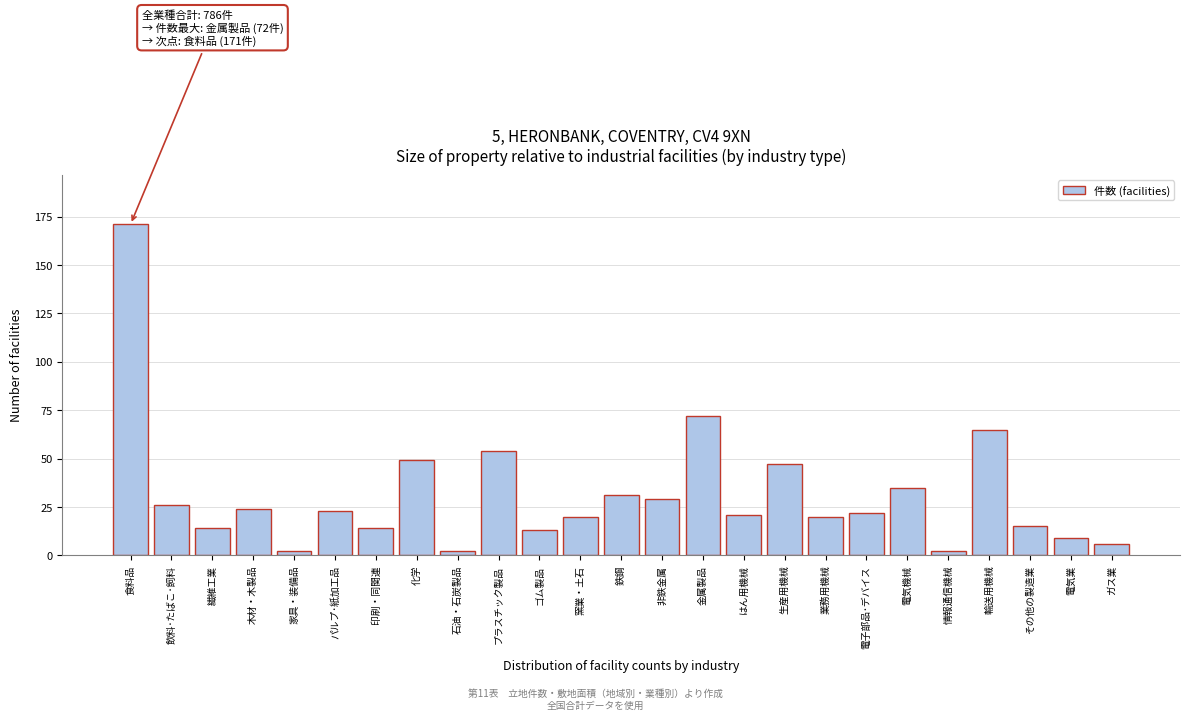

Reading left to right, what are all the values shown in this chart?

食料品=171	飲料･たばこ･飼料=26	繊維工業=14	木材・木製品=24	家具・装備品=2	パルプ･紙加工品=23	印刷・同関連=14	化学=49	石油・石炭製品=2	プラスチック製品=54	ゴム製品=13	窯業・土石=20	鉄鋼=31	非鉄金属=29	金属製品=72	はん用機械=21	生産用機械=47	業務用機械=20	電子部品･デバイス=22	電気機械=35	情報通信機械=2	輸送用機械=65	その他の製造業=15	電気業=9	ガス業=6